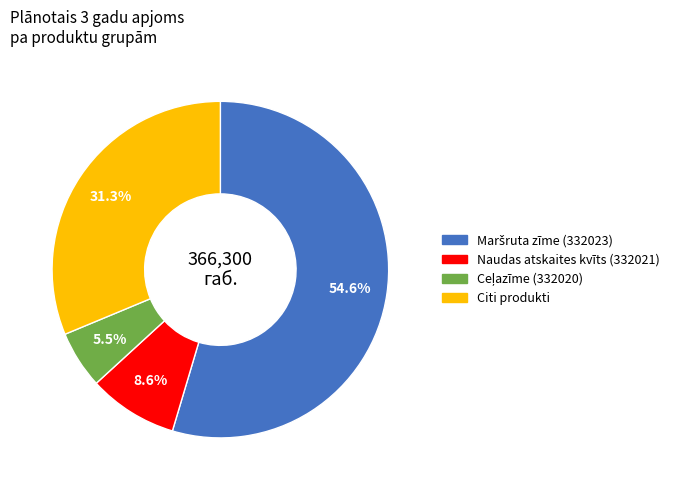

Does any single category account for the majority?

Yes